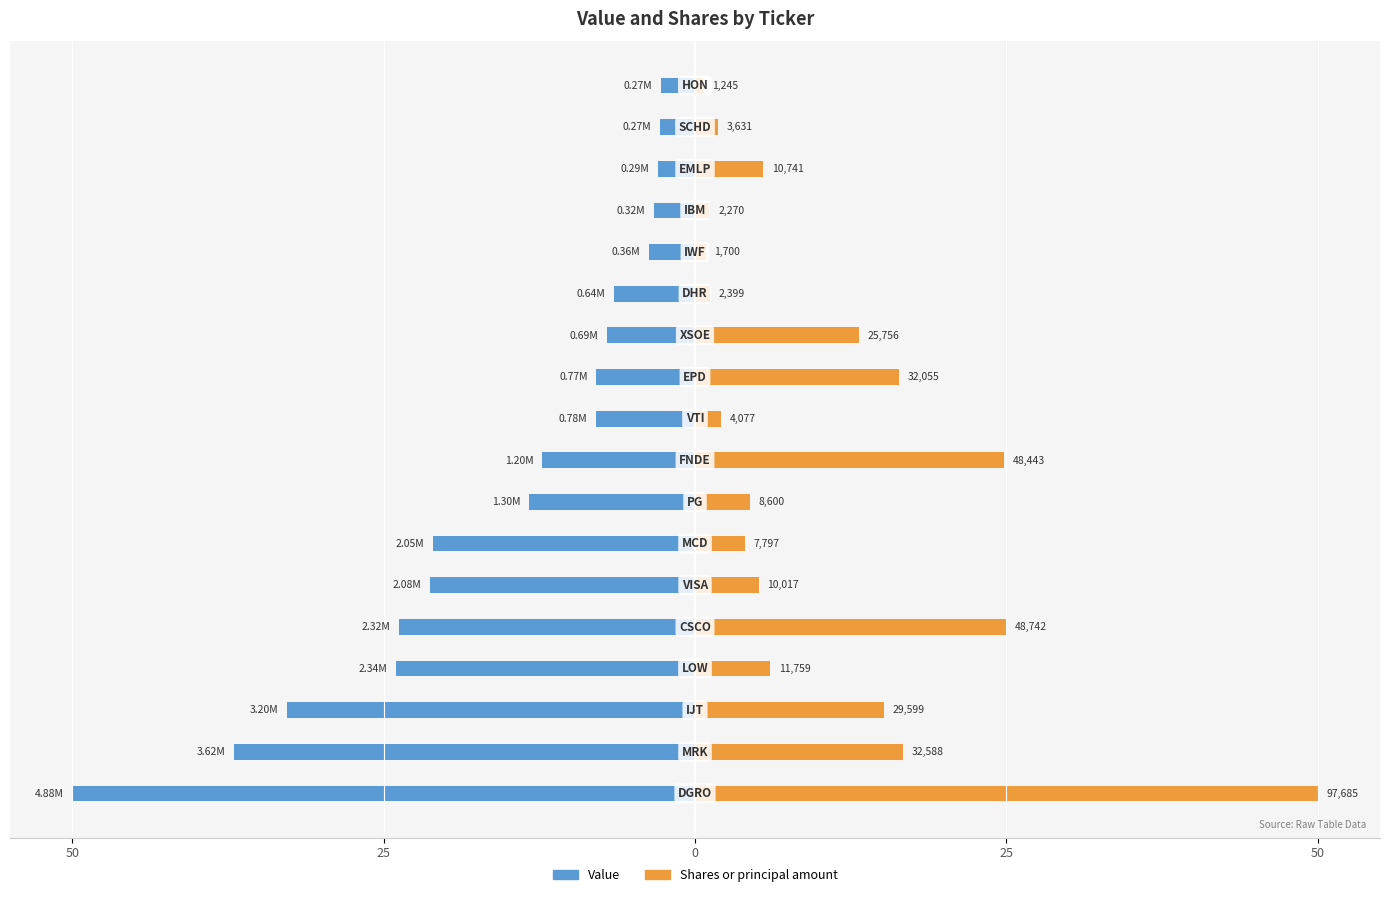

How many values in the Value series exceed -7?

6